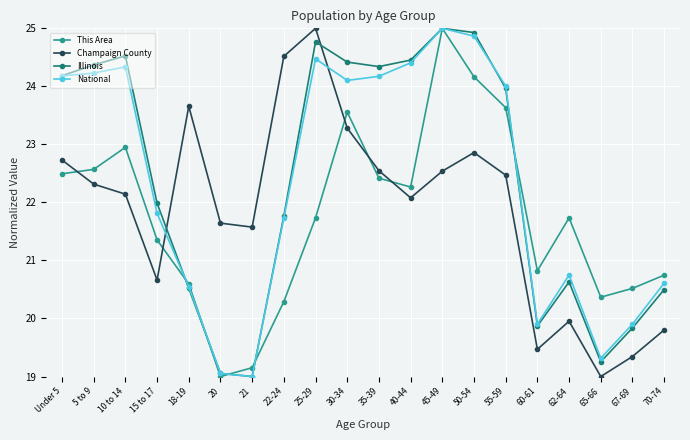

What is the total value across all series at 25-29?

96.0